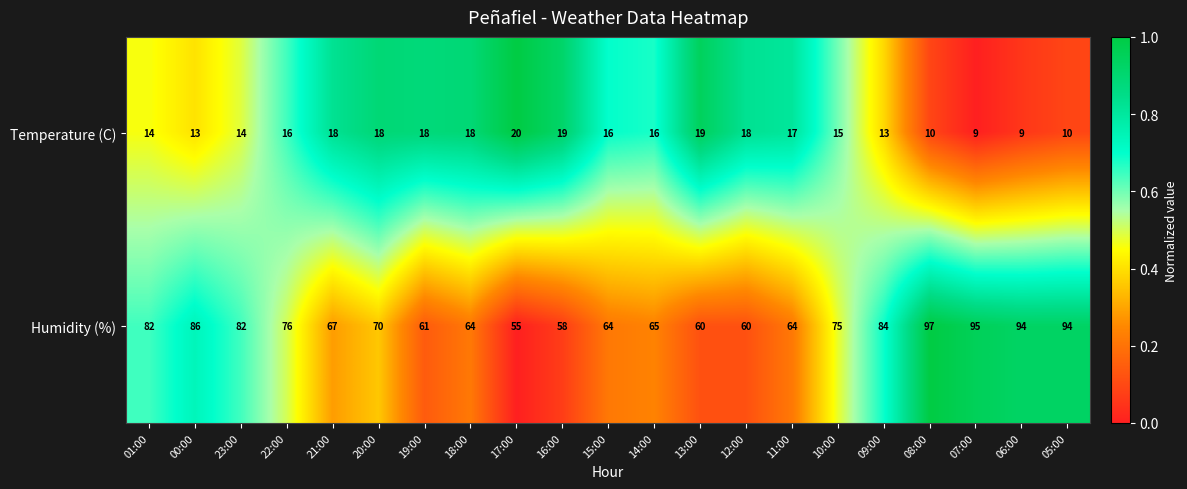

Which series has the largest range (max minus min)?

Humidity (%)